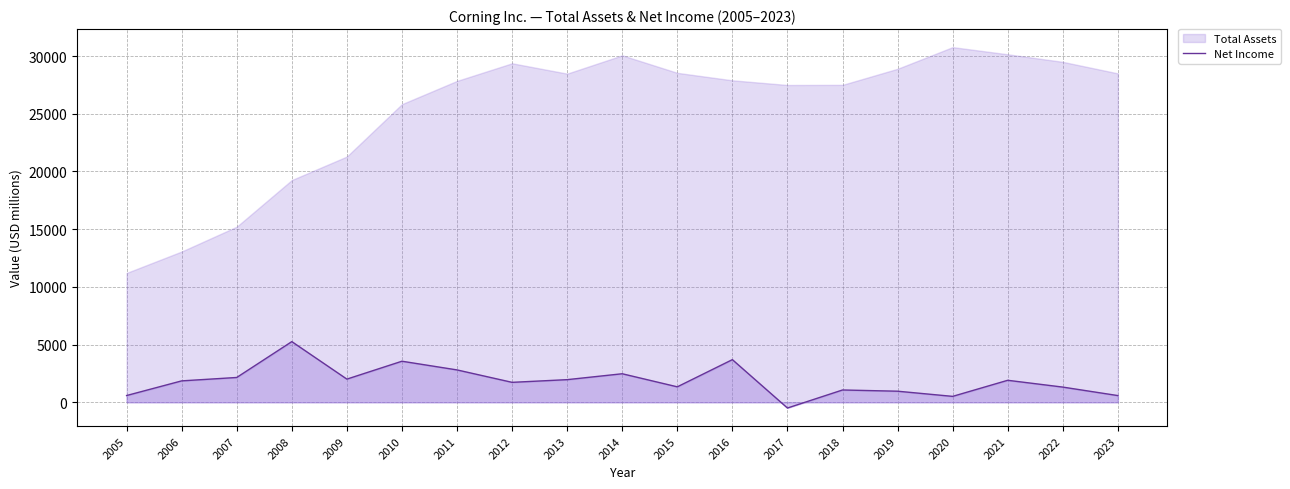

How many interior local valleys (lower than both neighbors) does the data have?

5